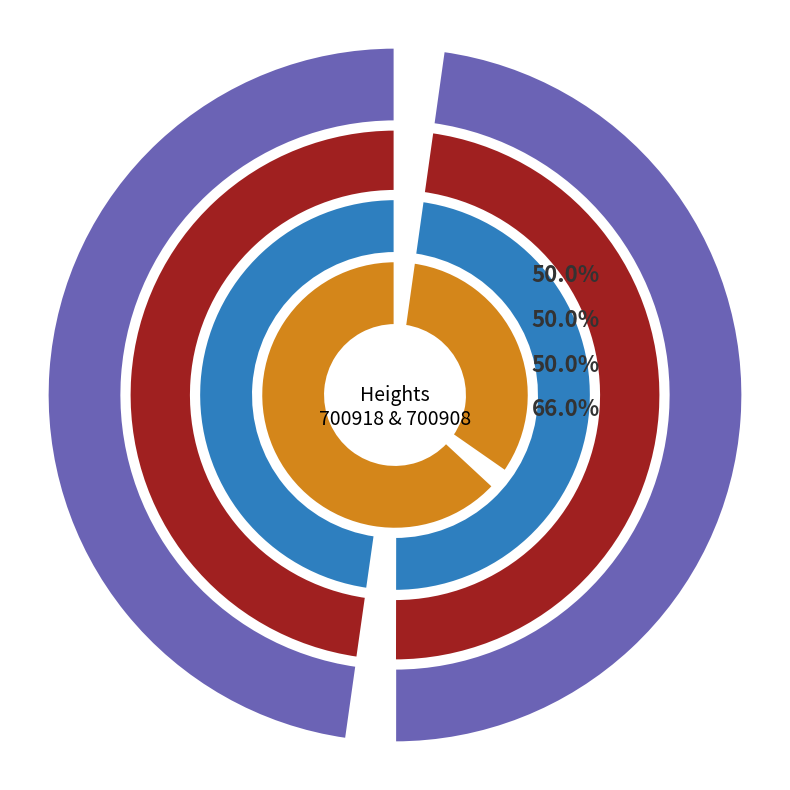

True or false: 700918 accounts for 50% of the total.

True